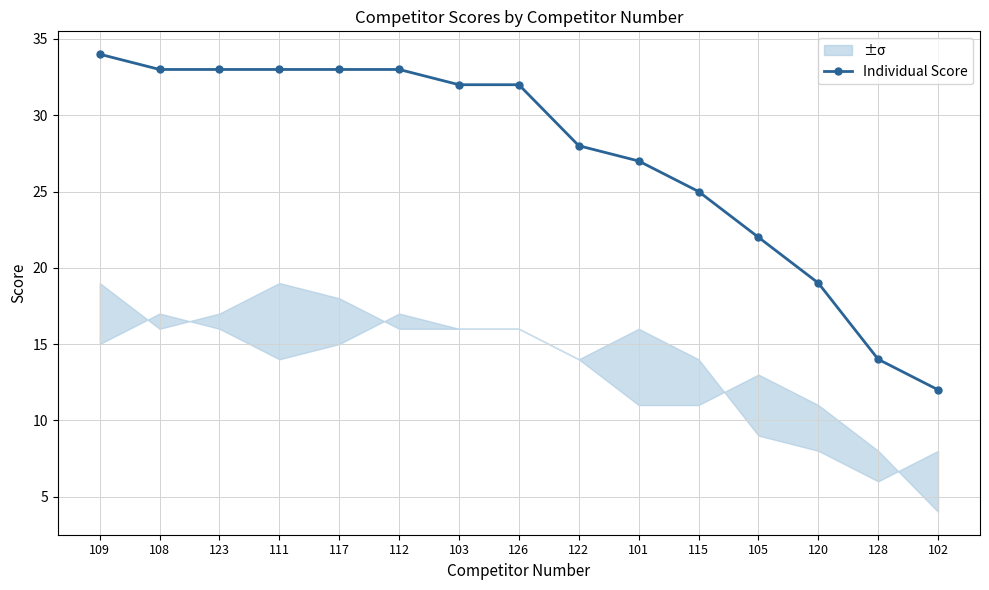

Reading left to right, transcribe all the data shown in this chart.

34	33	33	33	33	33	32	32	28	27	25	22	19	14	12